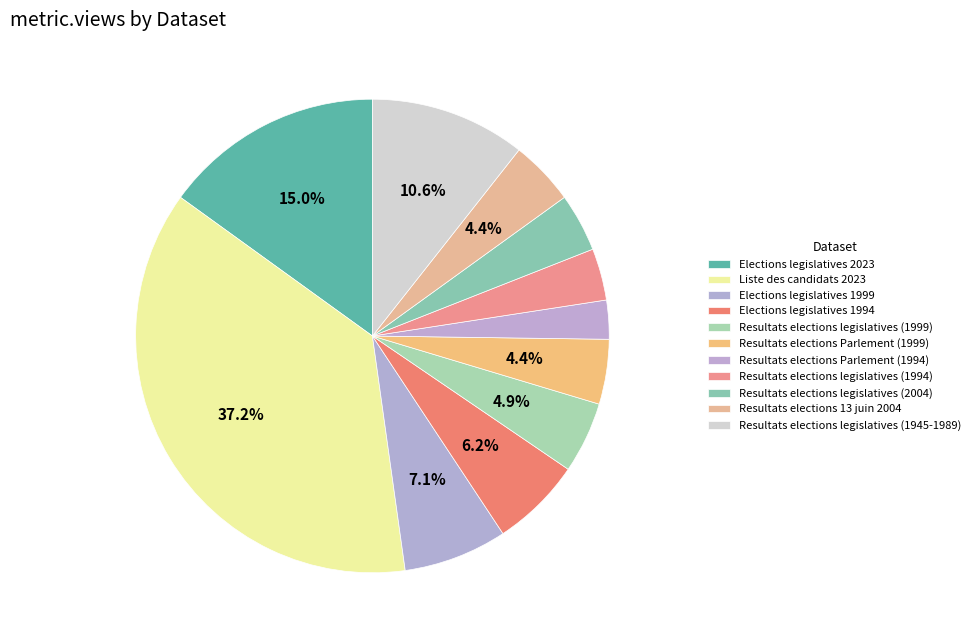

What is the change in value from Elections legislatives 1994 to Resultats elections 13 juin 2004?

-4